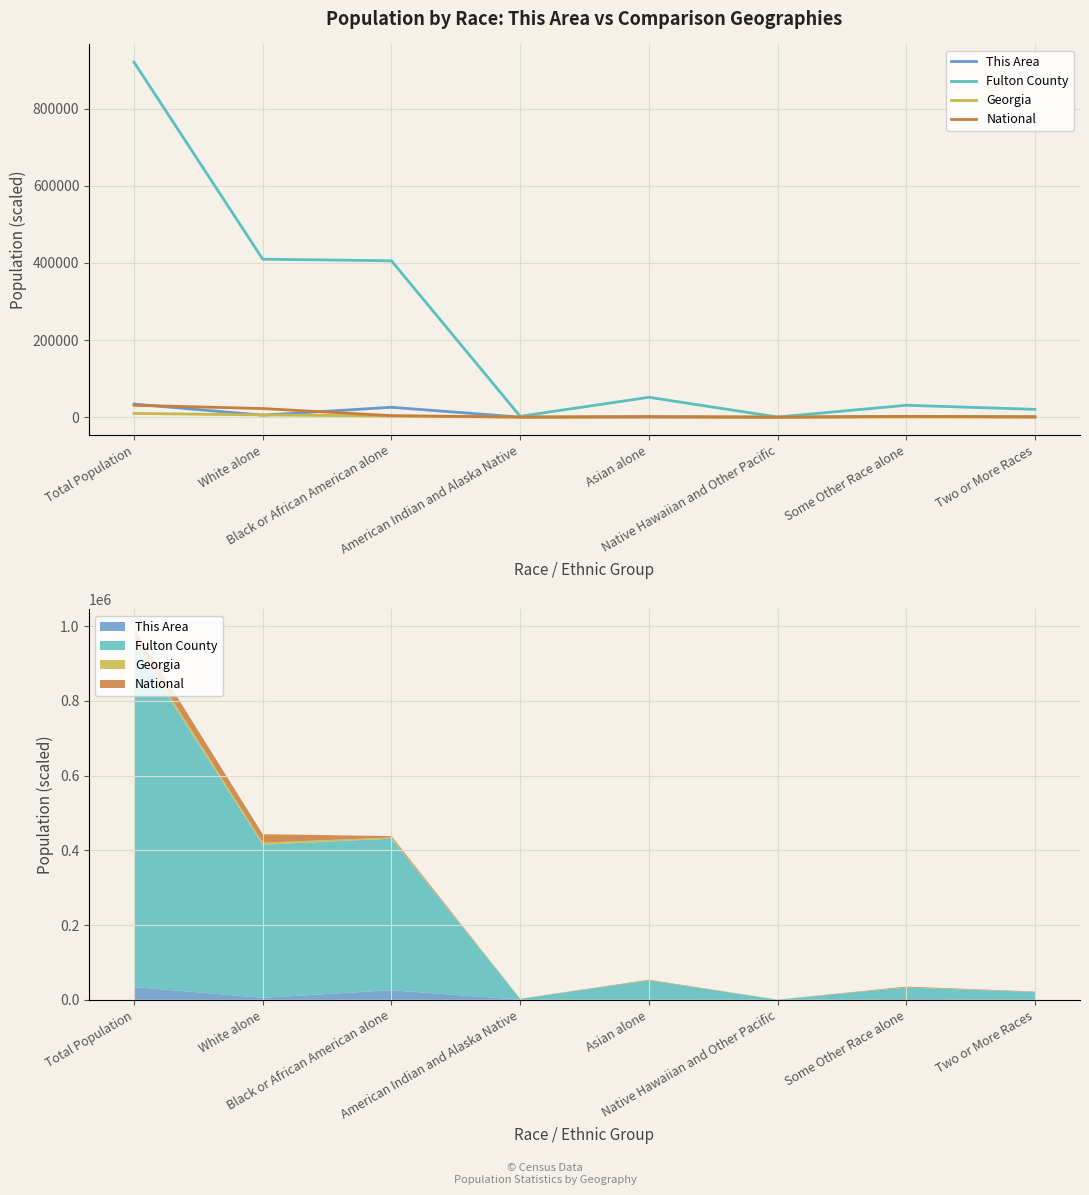

Read the Fulton County value at Two or More Races.

20279.0